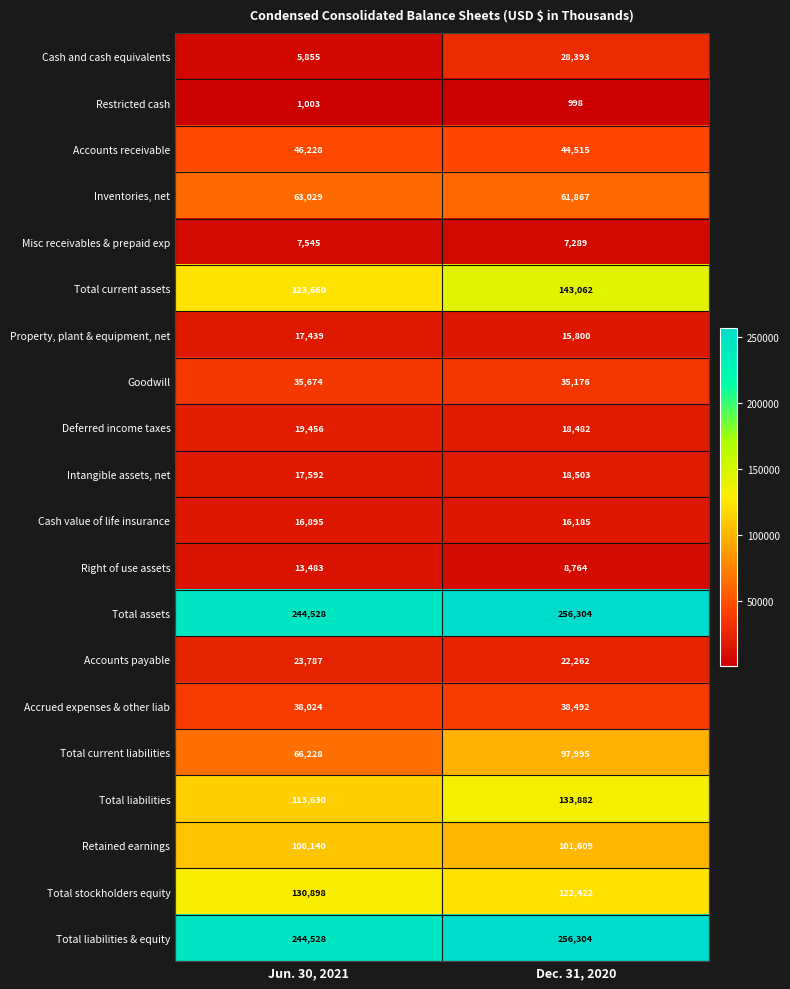

Rank the categories by Total stockholders equity value from highest to lowest.

Jun. 30, 2021, Dec. 31, 2020